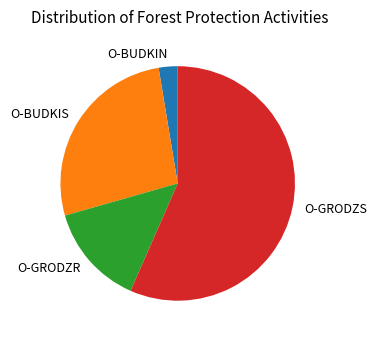

How many segments does this pie chart have?

4